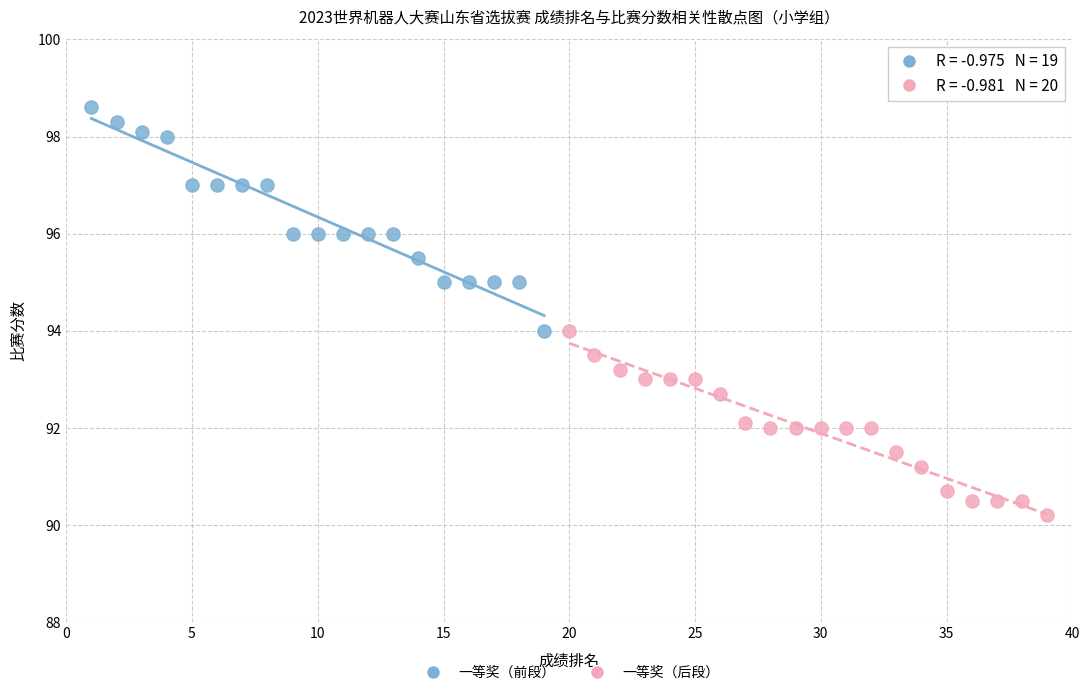

Which series has the largest Y range (max minus min)?

一等奖（前段）